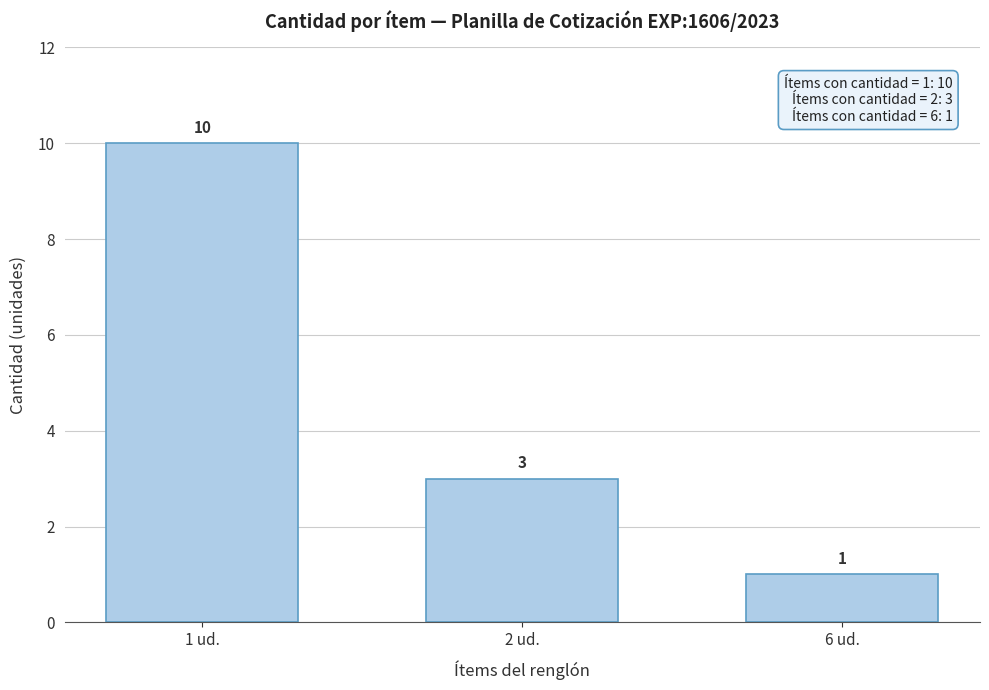

Reading right to left, transcribe all the data shown in this chart.

1	3	10